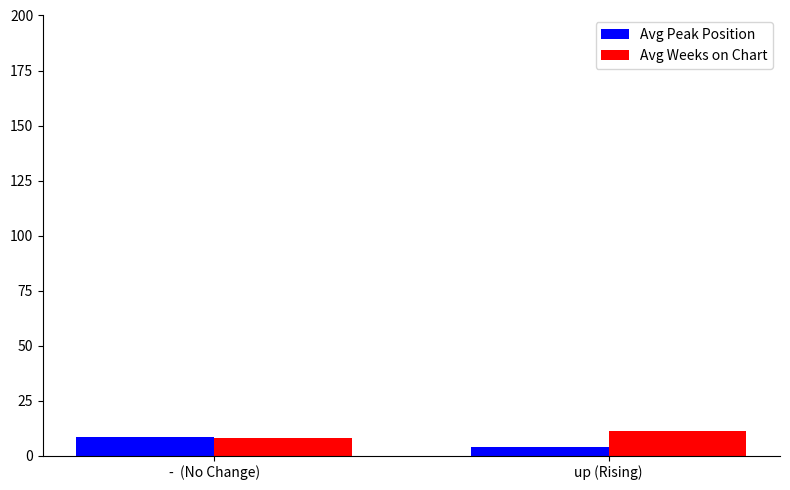

What is the sum of all Avg Weeks on Chart values?

19.2